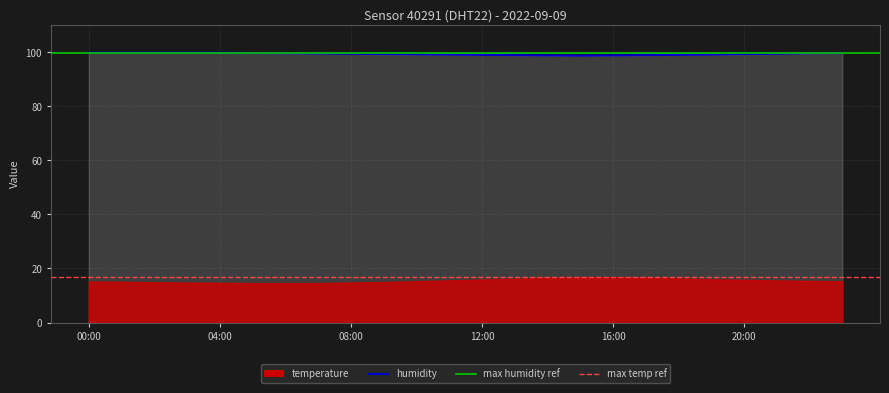

What is the sum of the values at 20:00 and 02:00?

199.3